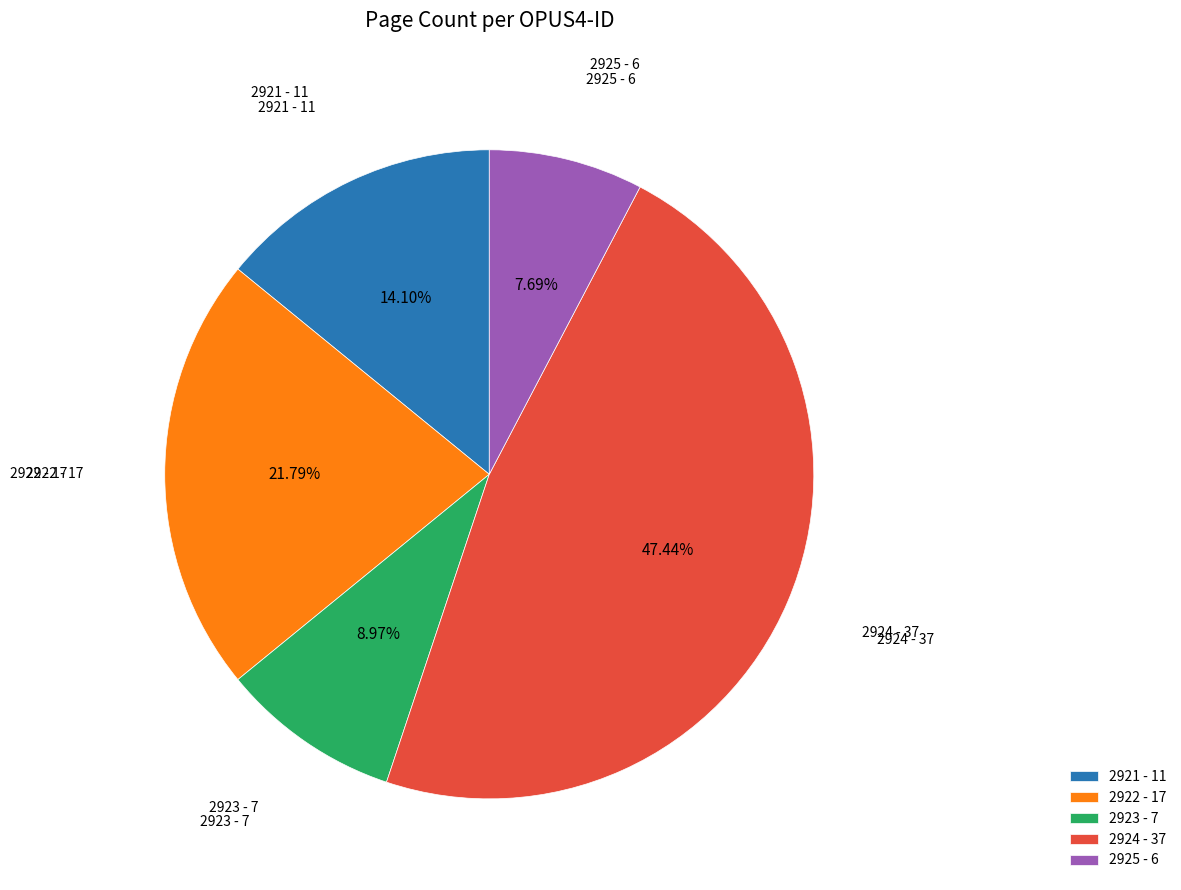

Is it true that 2921 is 8% of the pie?

False